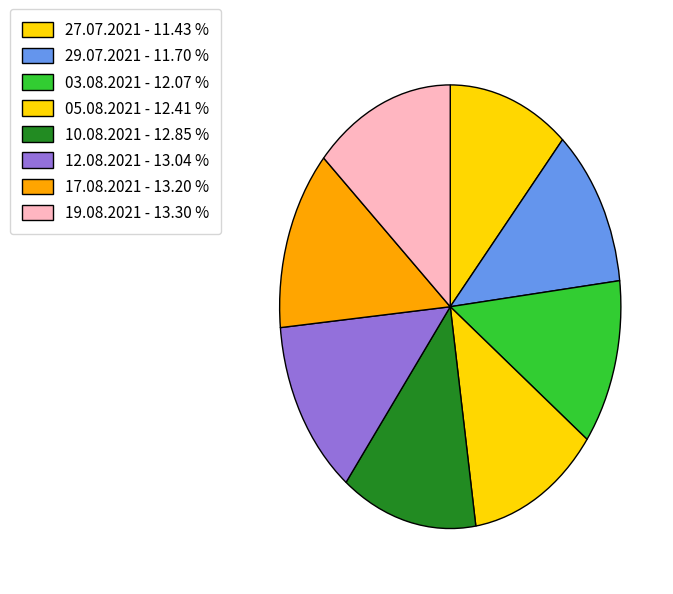

To the nearest percent, what portion does 19.08.2021 represent?

13%